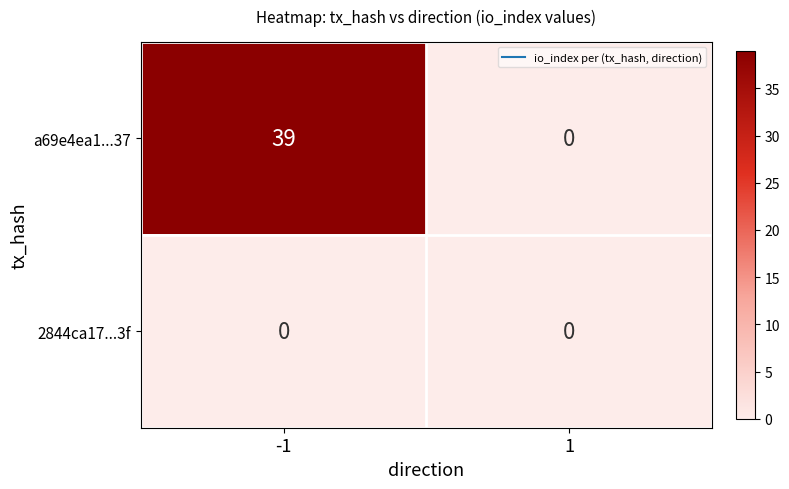

What is the greatest value displayed?

39